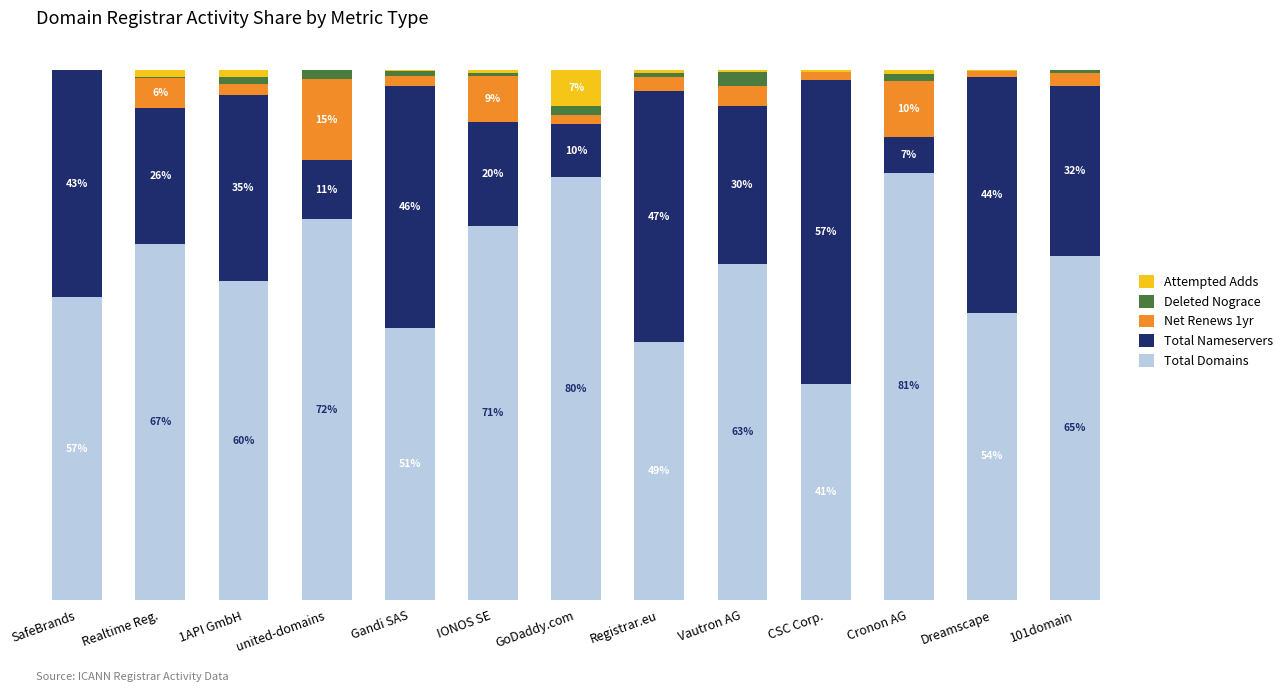

Rank the categories by Total Nameservers value from lowest to highest.

Cronon AG, GoDaddy.com, united-domains, IONOS SE, Realtime Reg., Vautron AG, 101domain, 1API GmbH, SafeBrands, Dreamscape, Gandi SAS, Registrar.eu, CSC Corp.